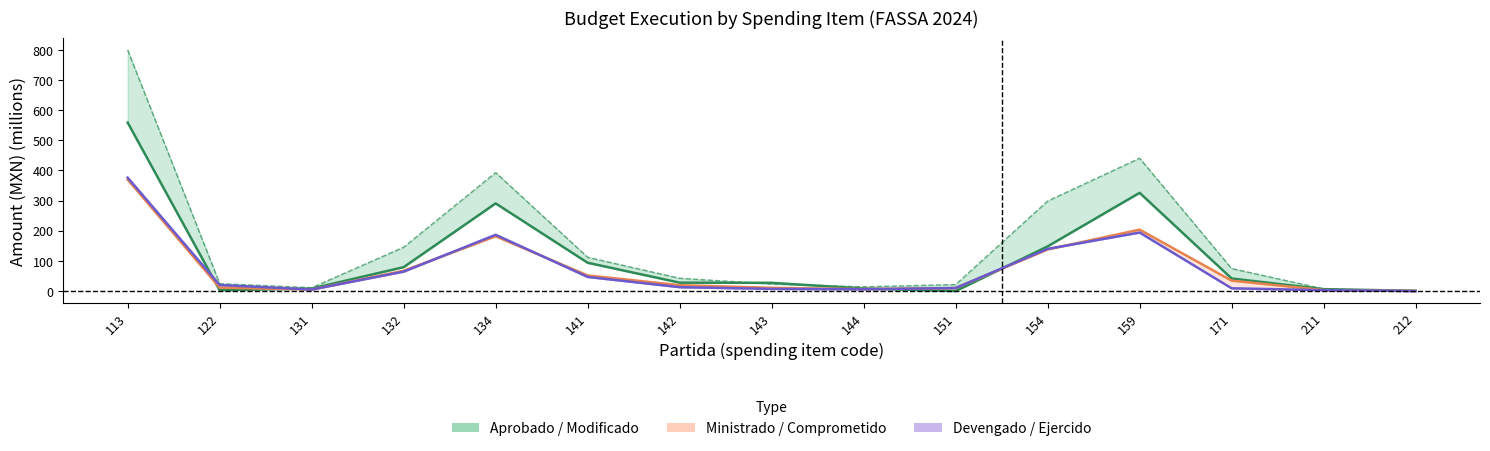

At which label does Aprobado (line) reach its minimum?

151